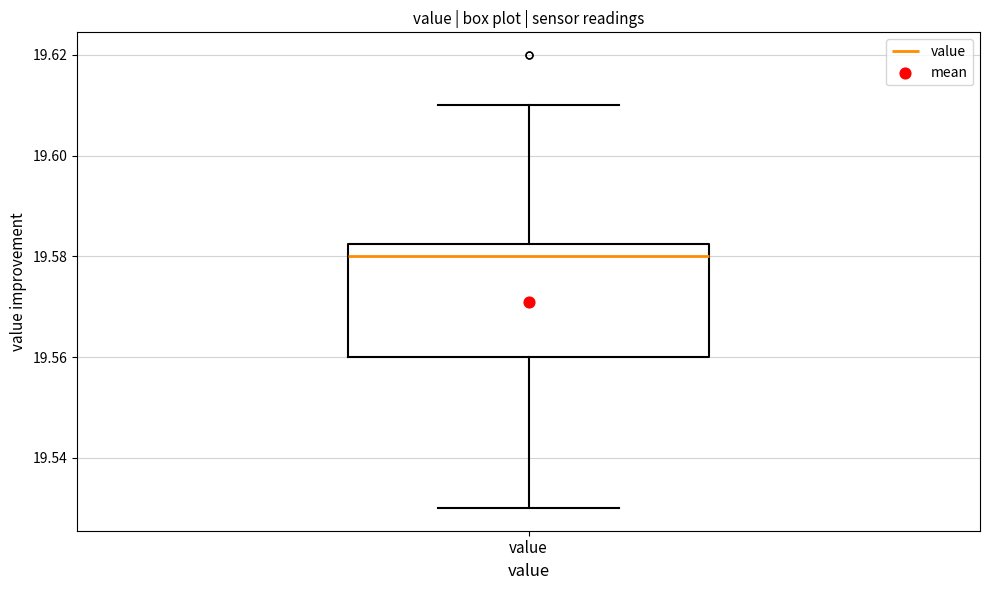

Read this box plot against the y-axis: the position of the median line, the range covered by the box, and the ends of both whiskers. The values are not printed on the chart, so give them approximately, as read against the axis.

median 19.580, box 19.560 to 19.582, whiskers 19.530 to 19.610